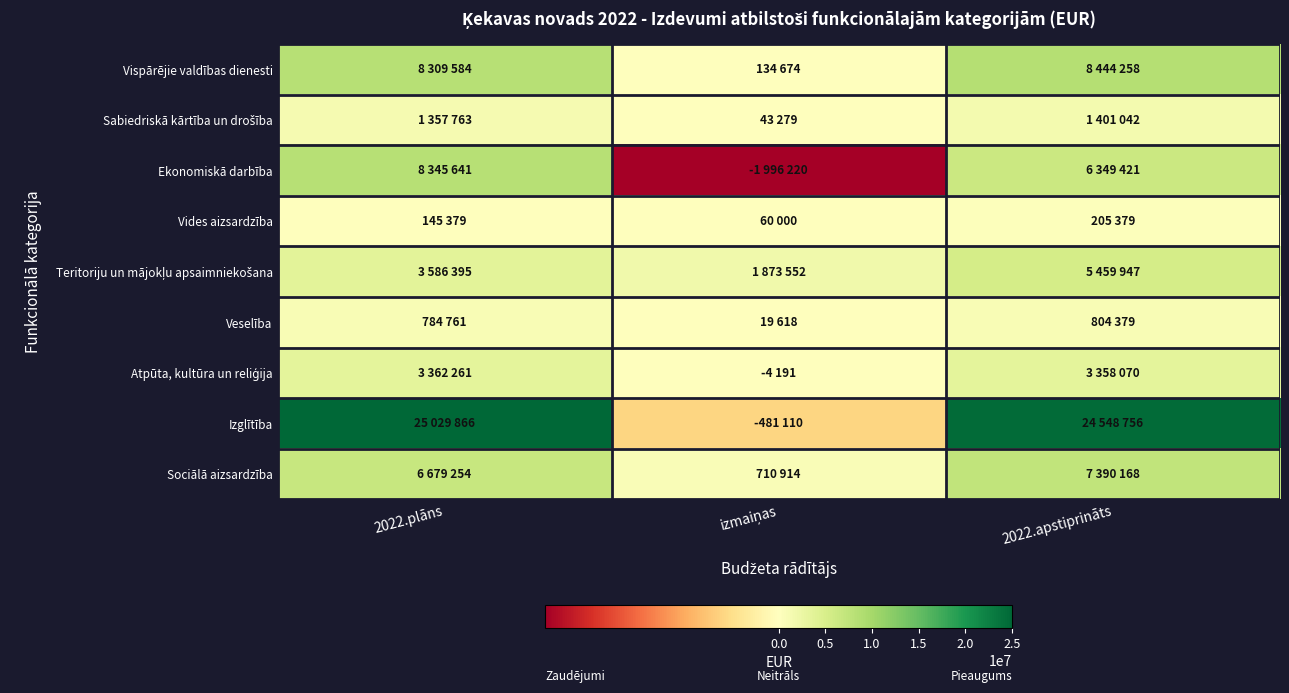

What is the greatest value displayed?

25029866